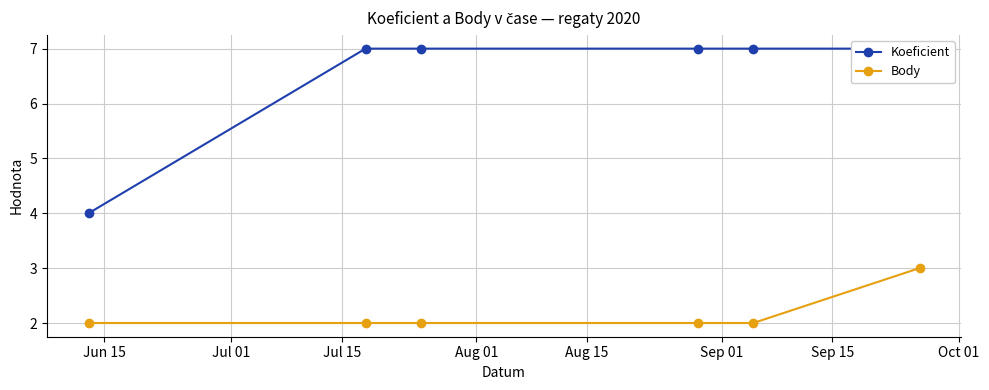

Reading right to left, list all the values displayed in this chart.

Koeficient: 7	7	7	7	7	4
Body: 3	2	2	2	2	2